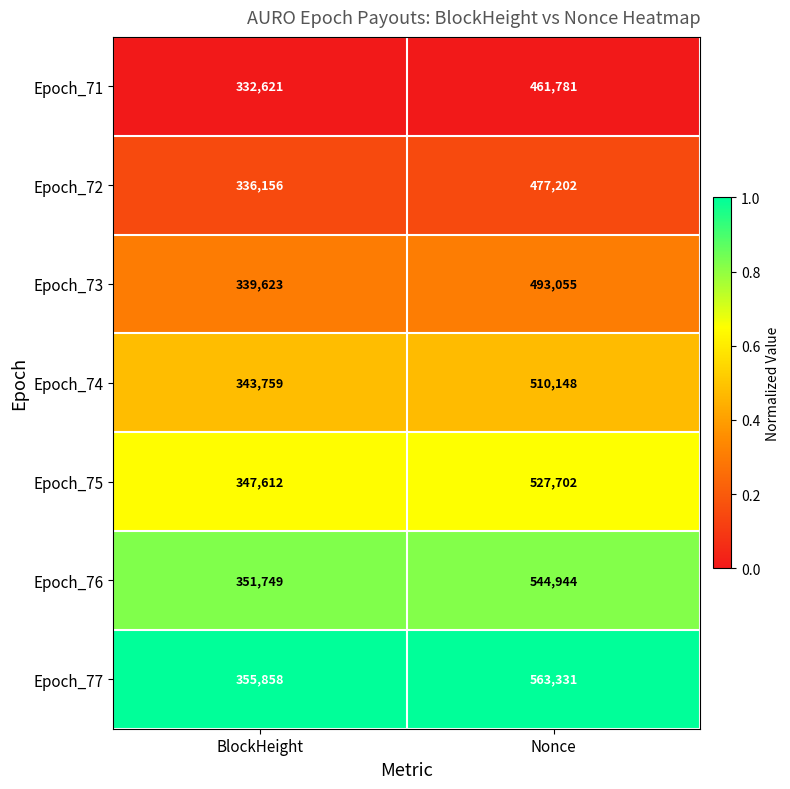

The value of Epoch_73 at Nonce is 791965. True or false?

False